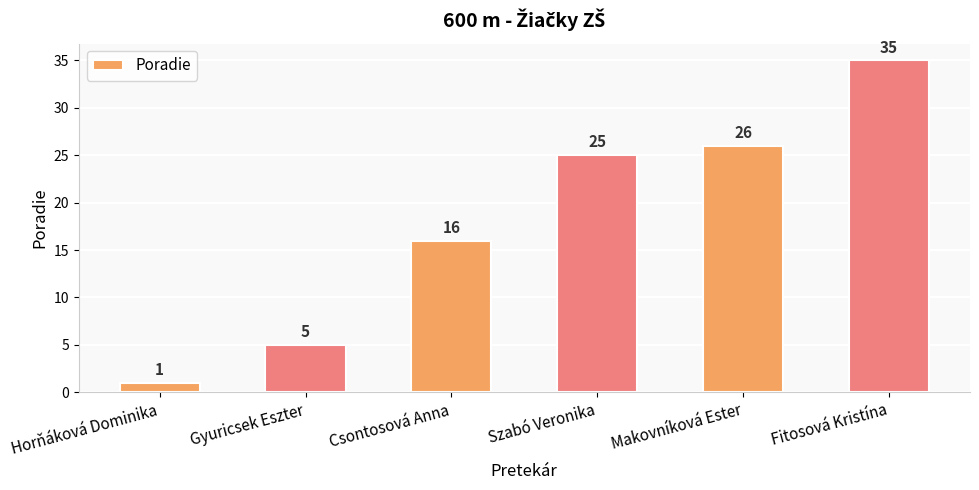

The chart shows a value of 35 at Fitosová Kristína. True or false?

True